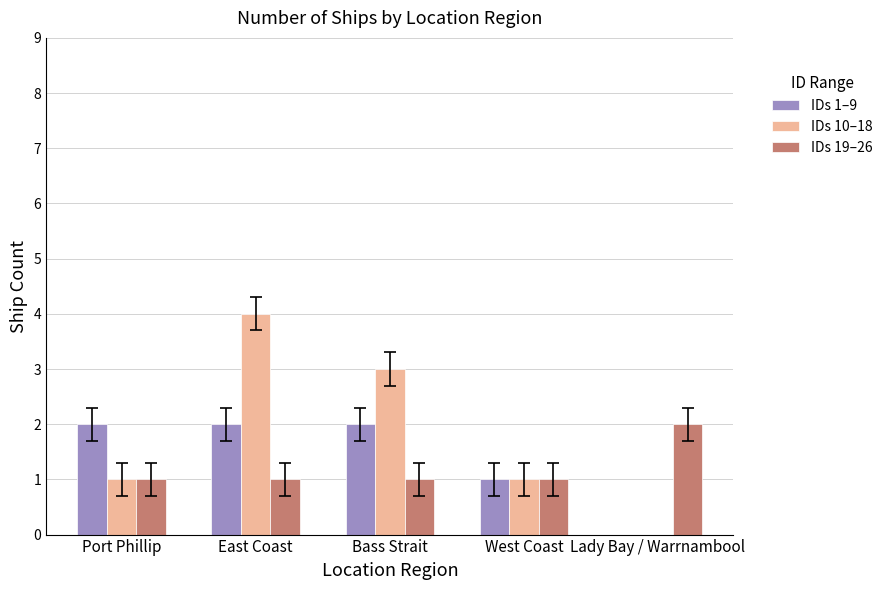

What is the sum of the IDs 19–26 values at Lady Bay / Warrnambool and East Coast?

3